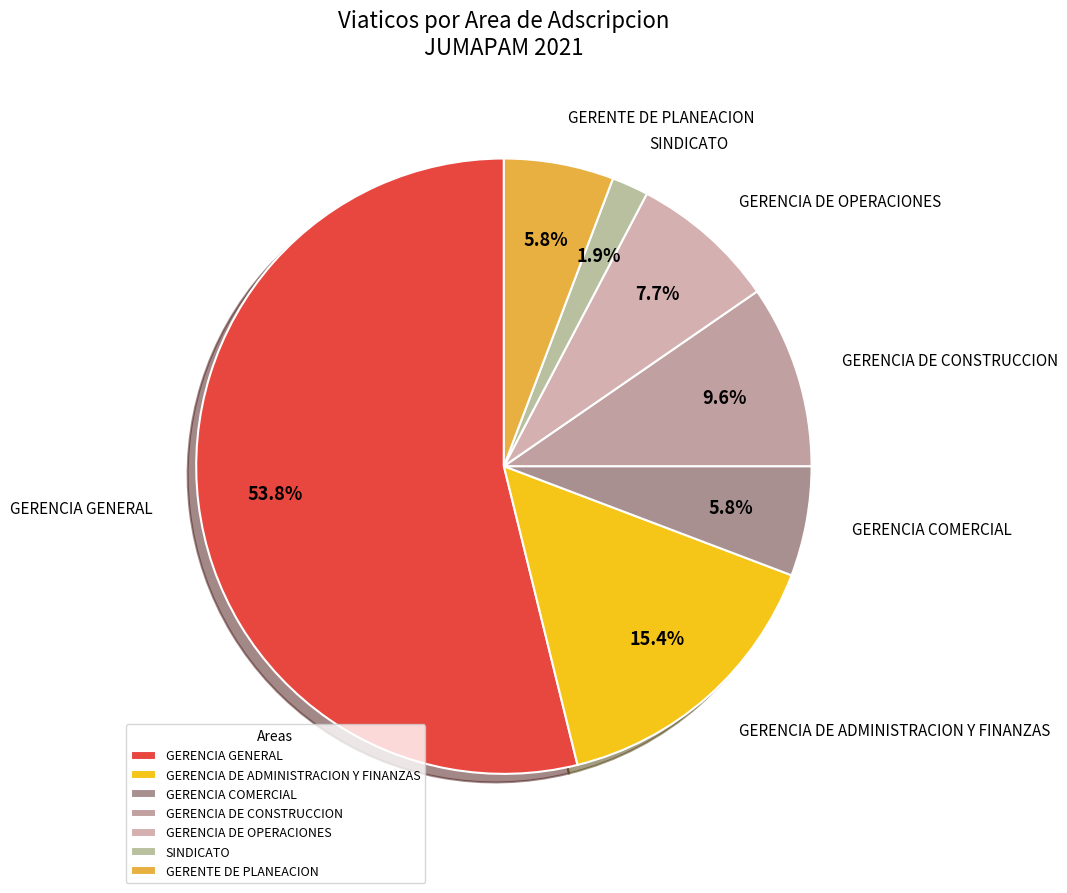

What is the smallest slice in the pie chart?

SINDICATO